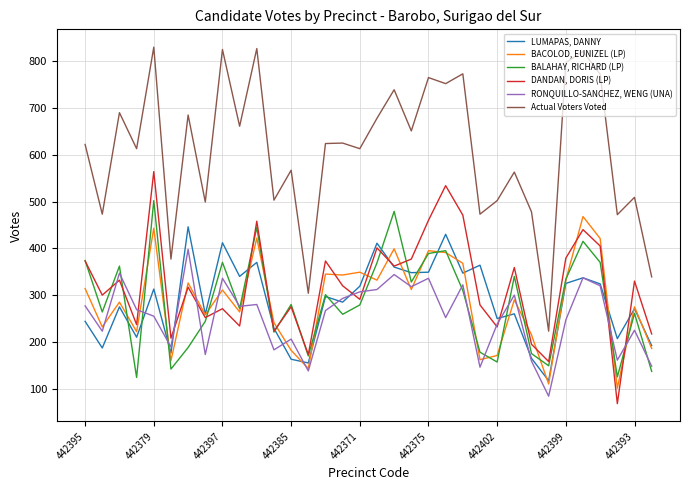

Which series has the largest range (max minus min)?

Actual Voters Voted